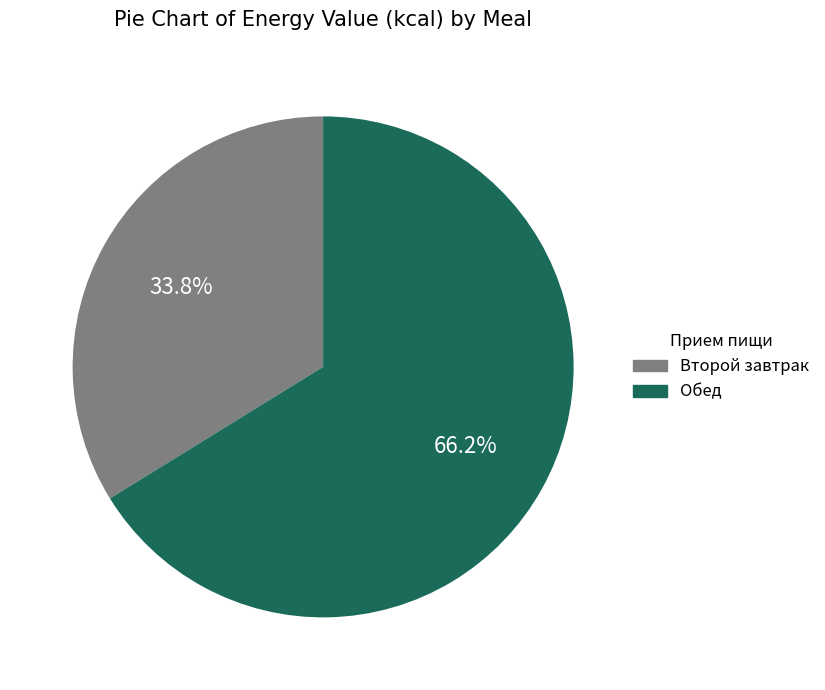

How many slices are in this pie chart?

2